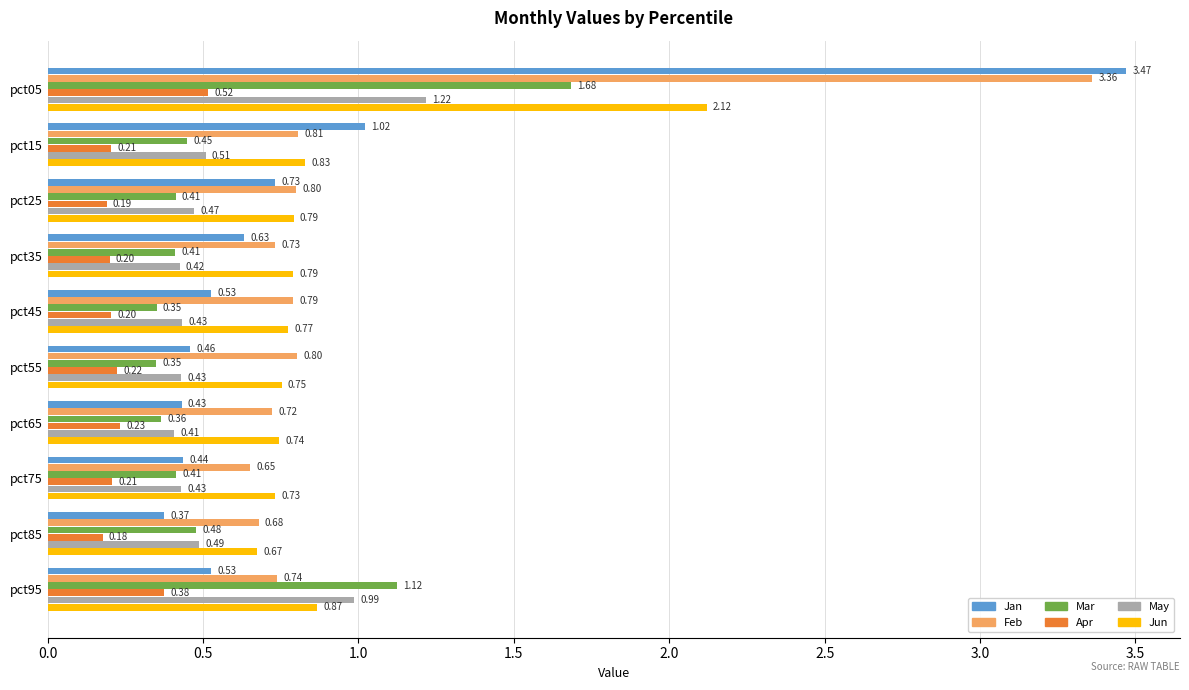

Is the value of Mar at pct95 greater than the value of Jan at pct55?

Yes